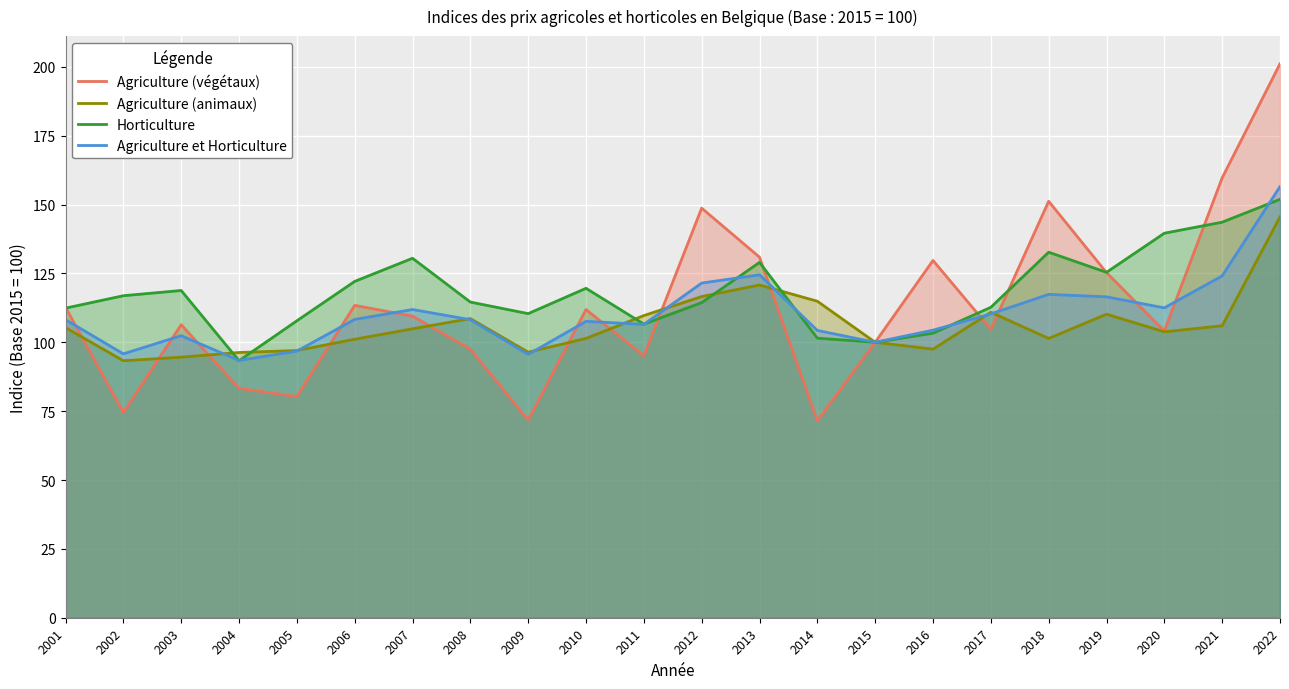

True or false: Agriculture (végétaux) has more than 2 interior local peaks.

True